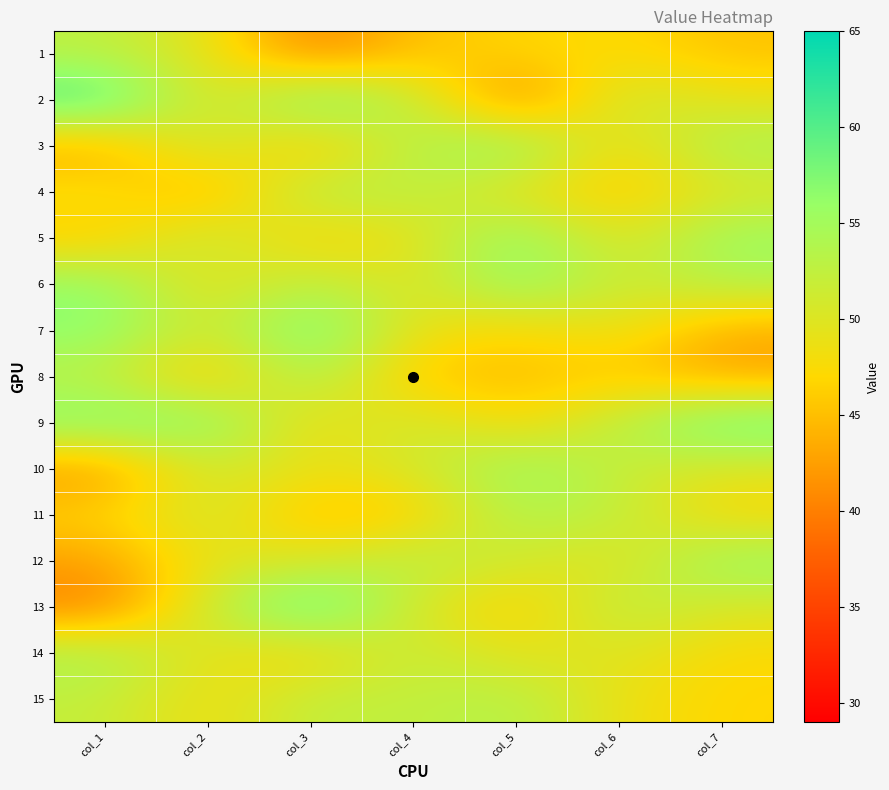

What is the difference between the highest and lowest values at col_7?

16.6